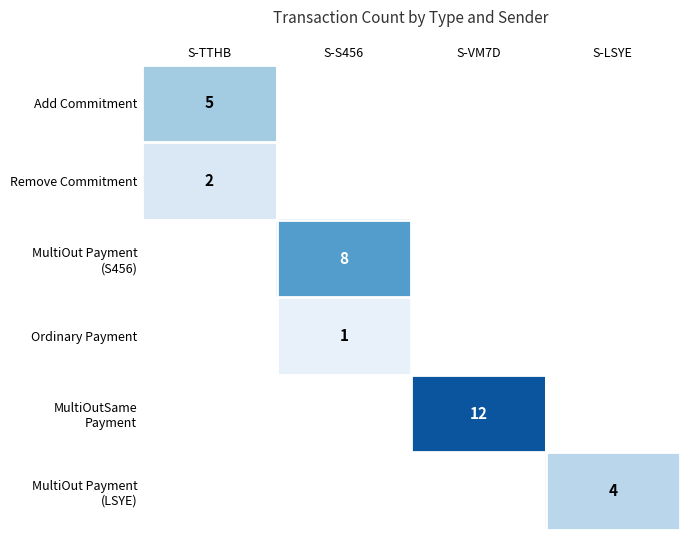

True or false: Remove Commitment has a value of 2 at S-TTHB.

True